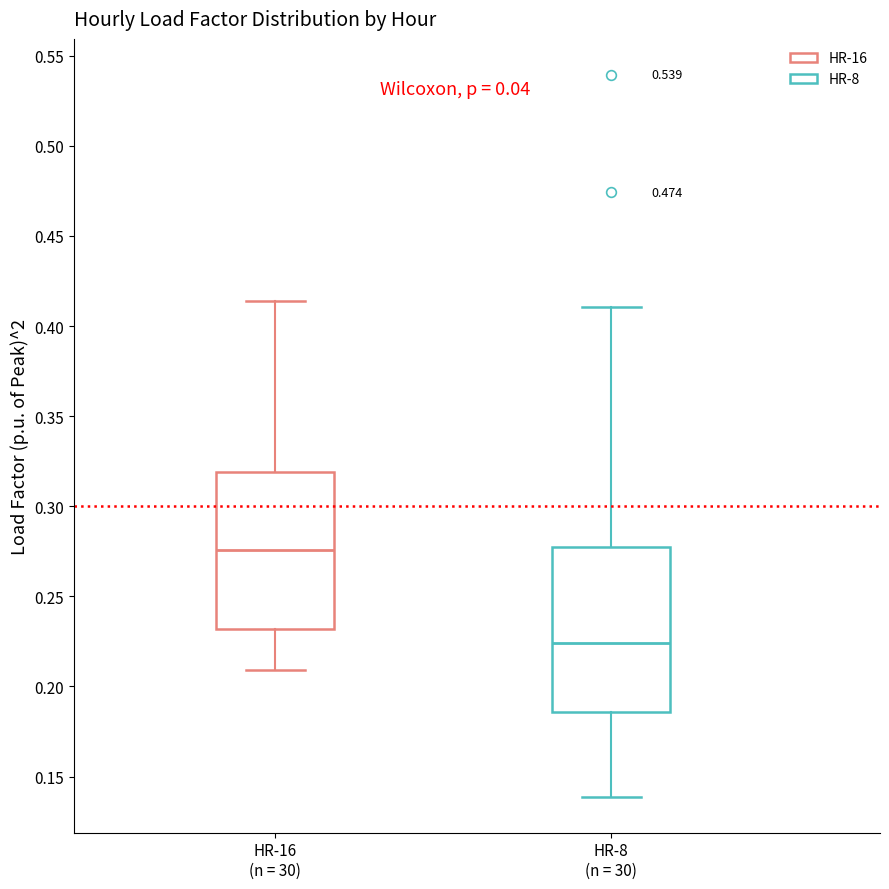

Where is the upper edge of the box for HR-8 (n = 30) on the y-axis? The values are not printed on the chart, so give them approximately, as read against the axis.

0.275